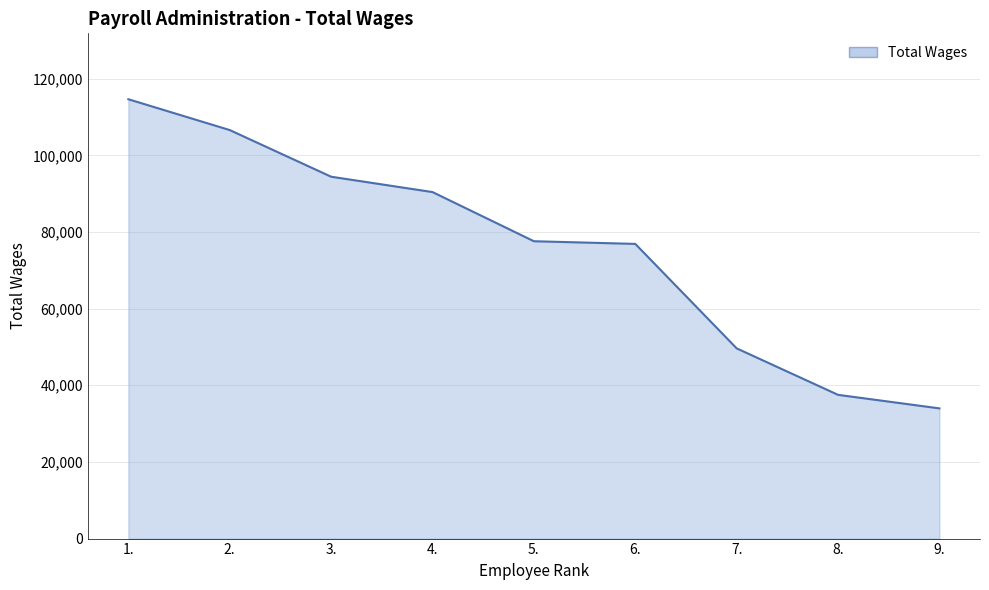

Which has a higher value, 3. or 9.?

3.